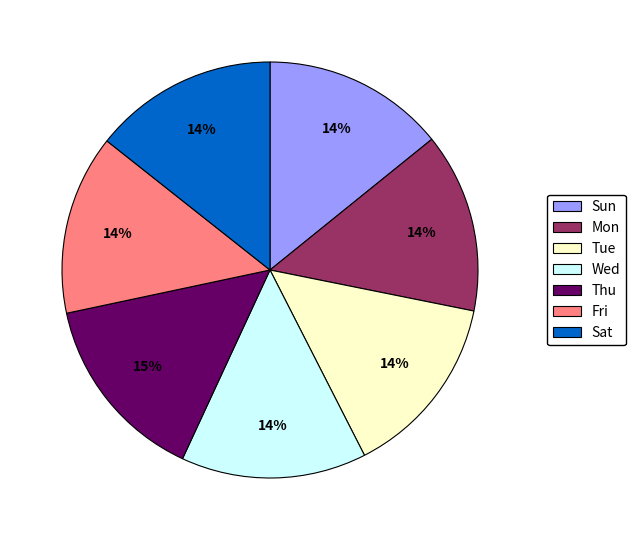

What is the ratio of the value at Thu to the value at Mon?

1.1